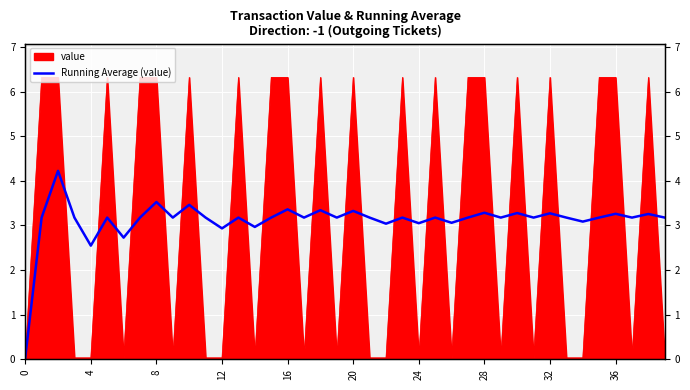

The chart shows a value of 3.3 at 32. True or false?

True